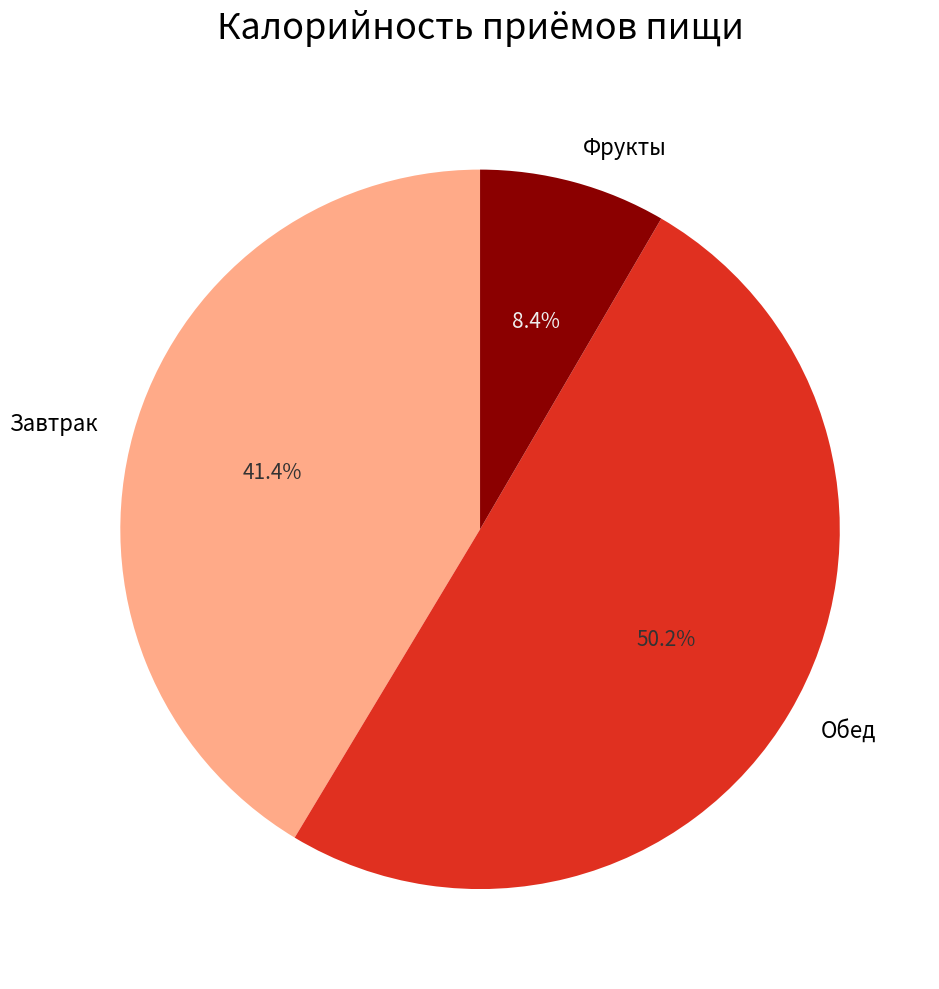

What is the smallest slice in the pie chart?

Фрукты